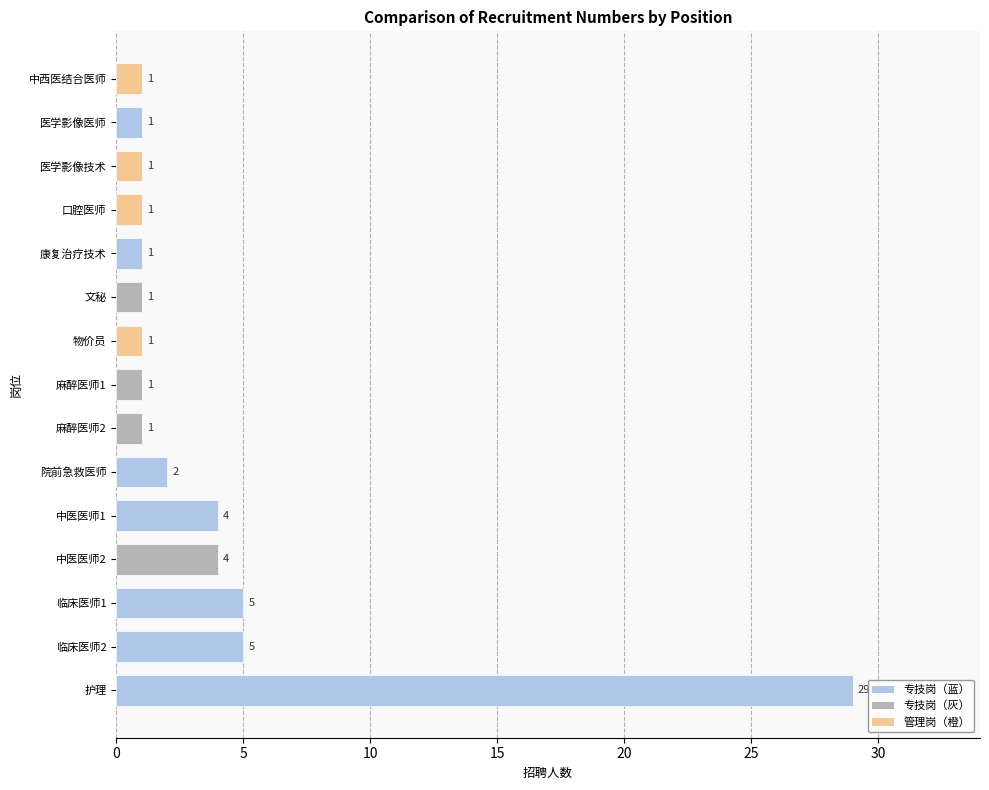

Reading bottom to top, transcribe all the data shown in this chart.

护理=29	临床医师2=5	临床医师1=5	中医医师2=4	中医医师1=4	院前急救医师=2	麻醉医师2=1	麻醉医师1=1	物价员=1	文秘=1	康复治疗技术=1	口腔医师=1	医学影像技术=1	医学影像医师=1	中西医结合医师=1